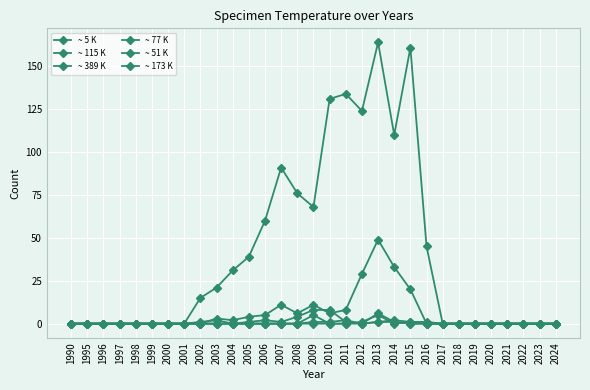

True or false: ~ 5 K has a value of 1 at 2013.

True